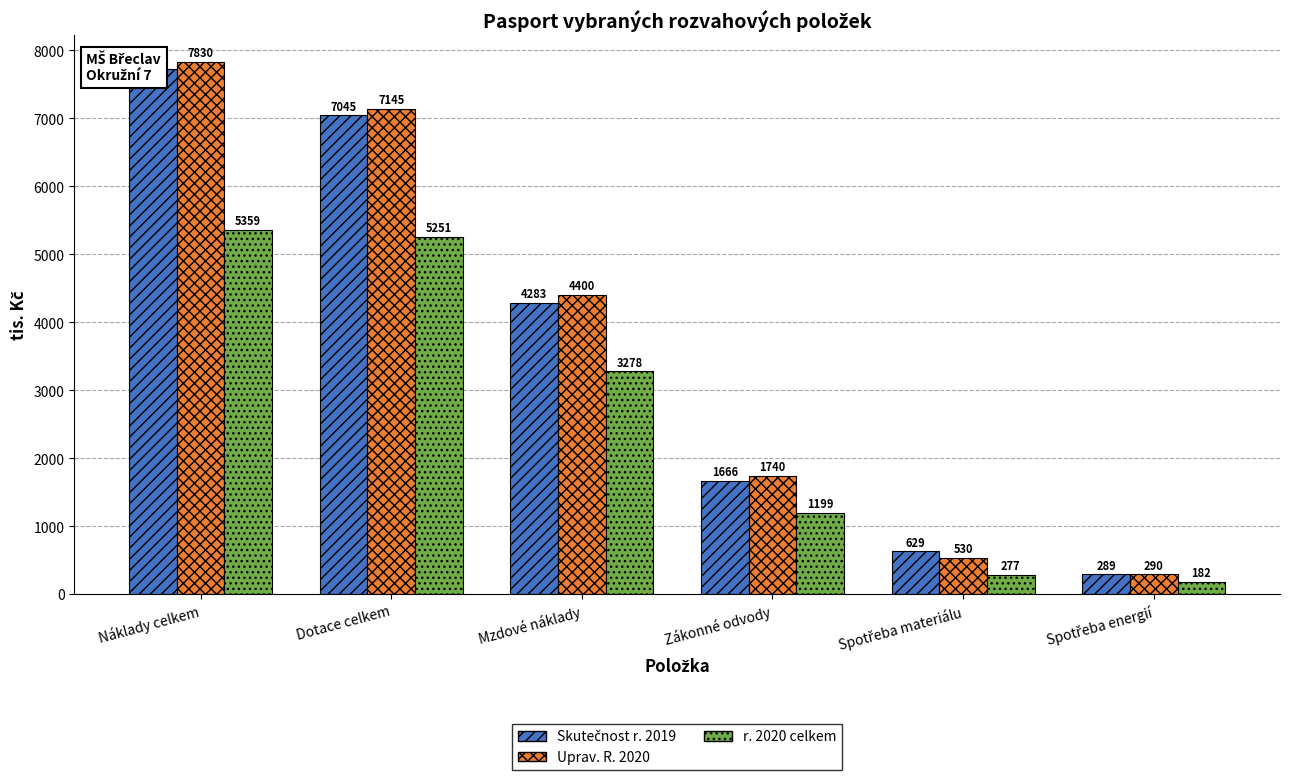

Which label corresponds to the largest value in the chart?

Náklady celkem